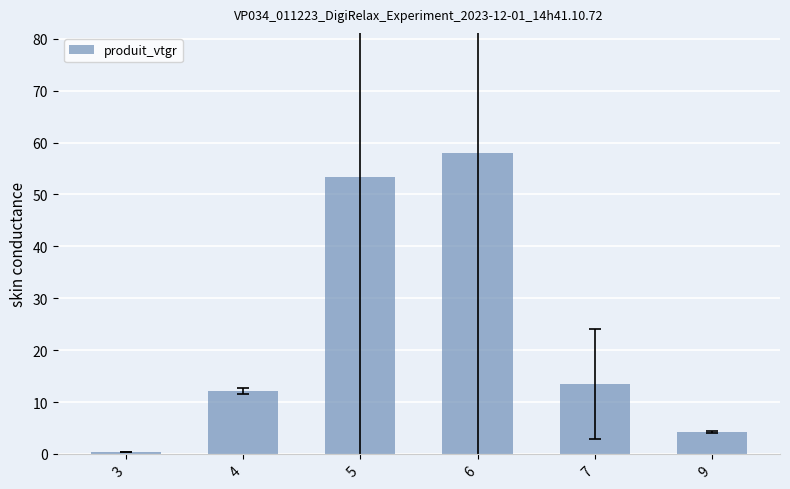

True or false: the data shows 86.4 at 5.

False